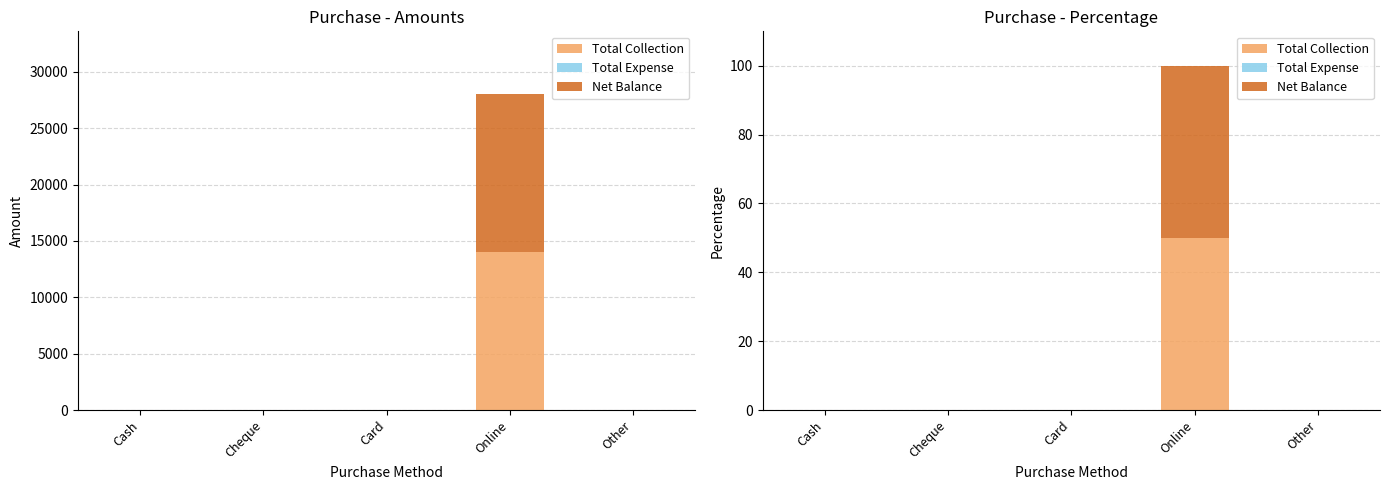

Reading left to right, transcribe all the data shown in this chart.

Total Collection: Cash=0	Cheque=0	Card=0	Online=50	Other=0
Total Expense: Cash=0	Cheque=0	Card=0	Online=0	Other=0
Net Balance: Cash=0	Cheque=0	Card=0	Online=50	Other=0